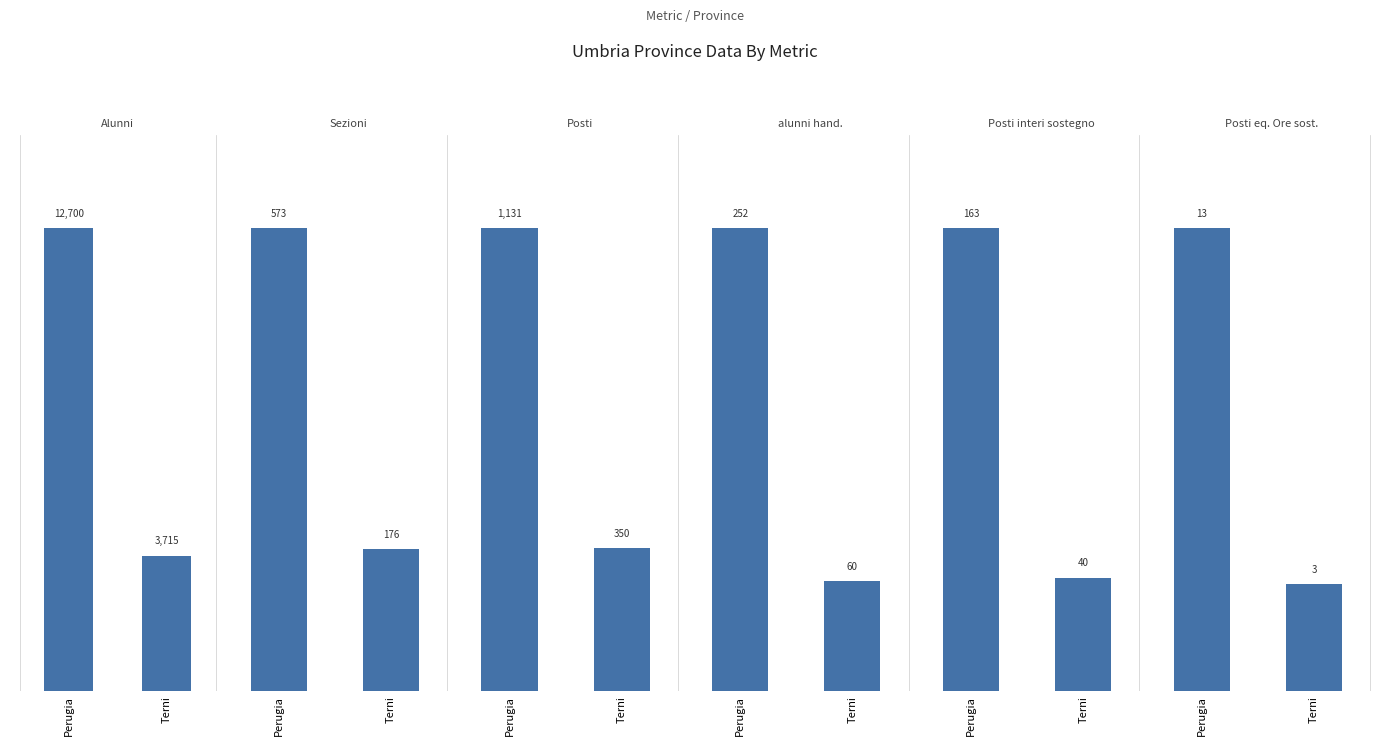

What is the average value of the Posti series?

740